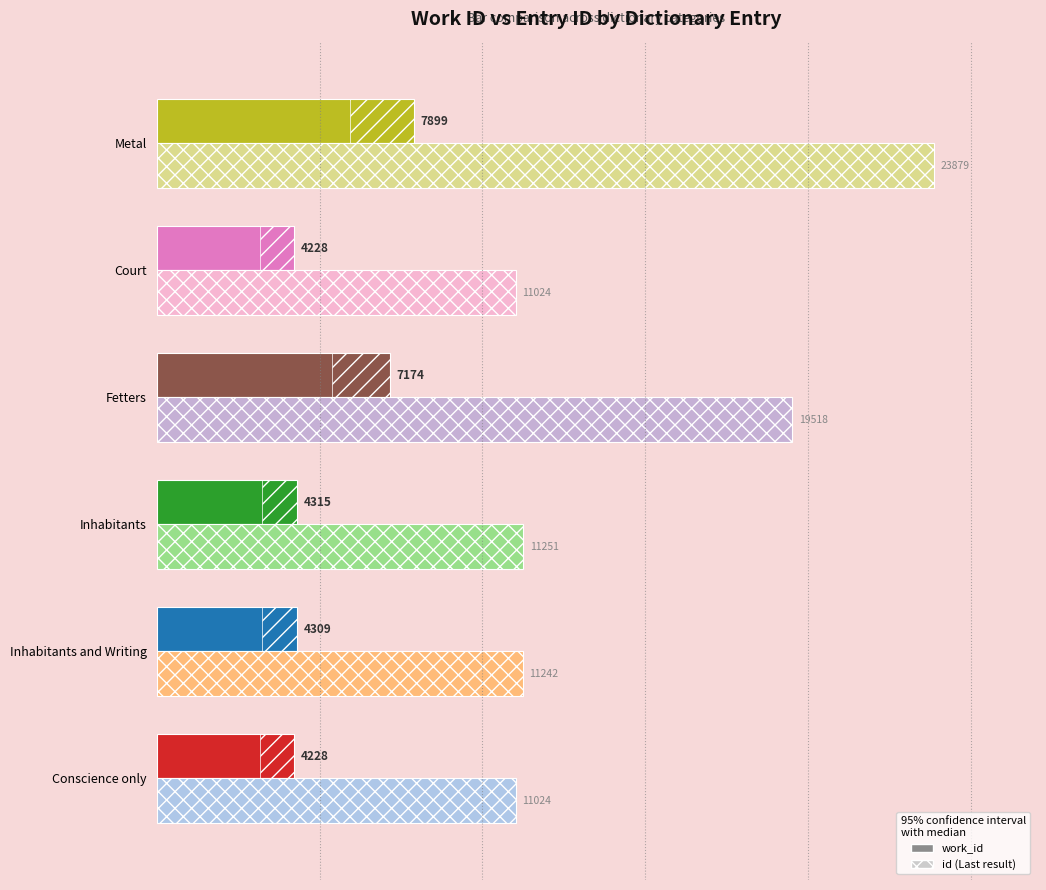

What is the total value across all series at Inhabitants and Writing?

16628.2